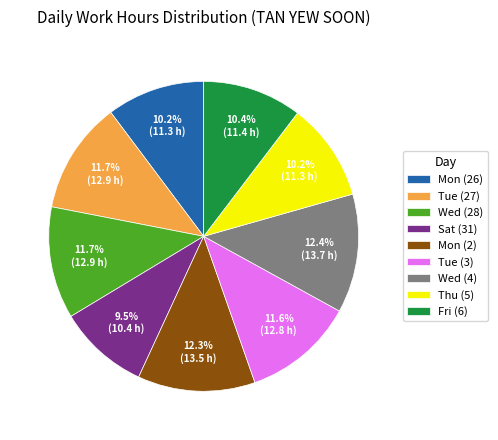

To the nearest percent, what is the average slice percentage?

11%